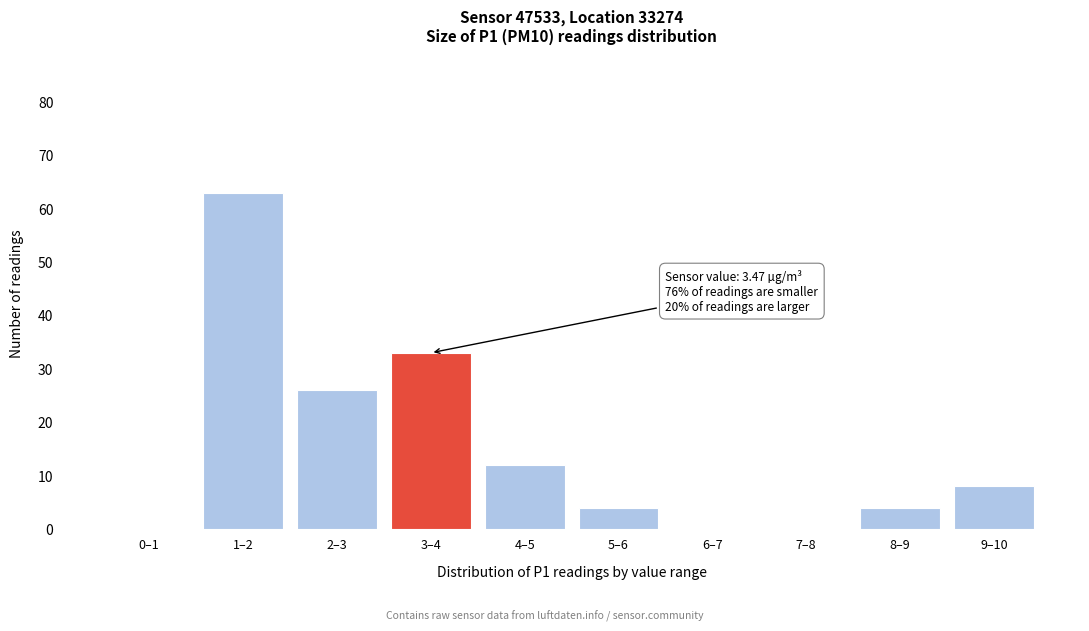

Reading right to left, what are all the values shown in this chart?

9–10=8	8–9=4	7–8=0	6–7=0	5–6=4	4–5=12	3–4=33	2–3=26	1–2=63	0–1=0